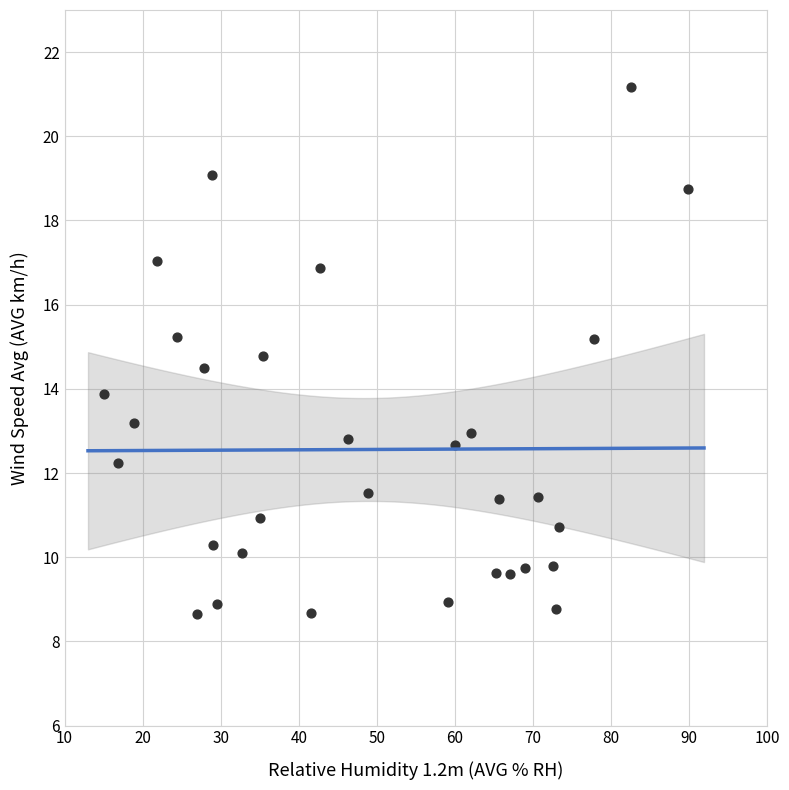

What is the range of X values (max minus min)?

74.9